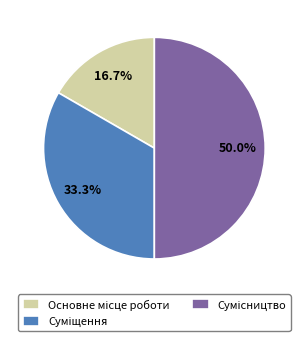

Count the number of slices in the pie.

3